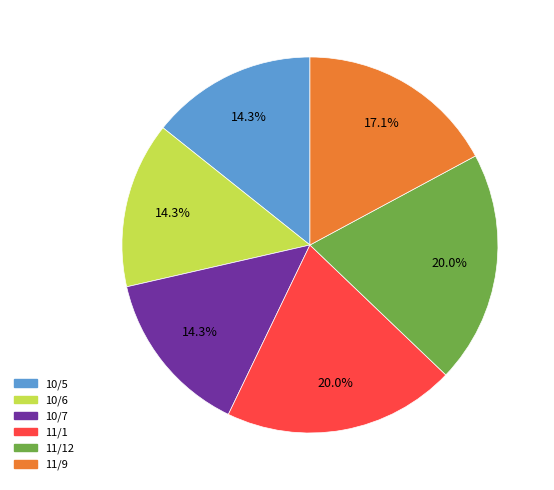

Does any single category account for the majority?

No